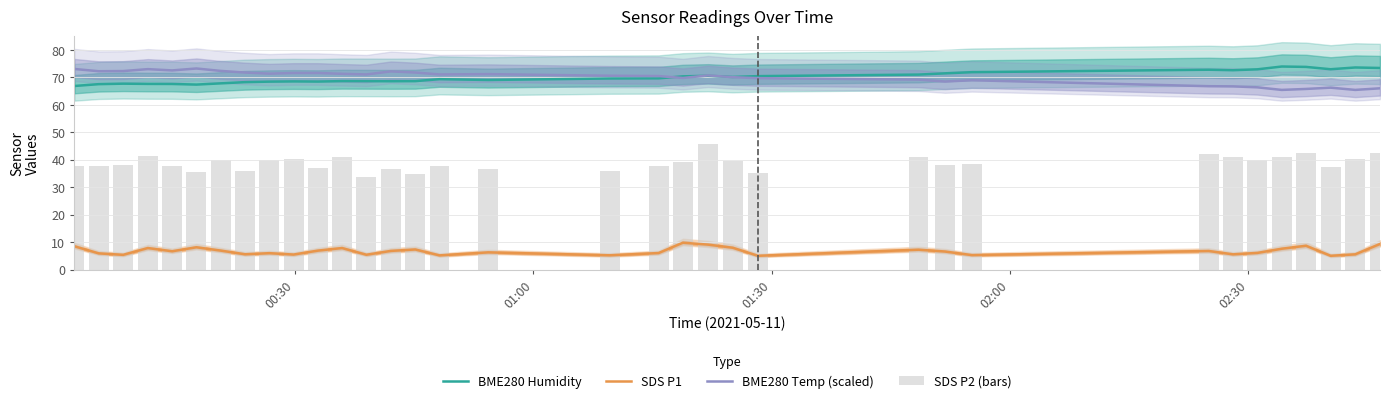

The SDS P1 series shows 6.6 at 22. True or false?

False